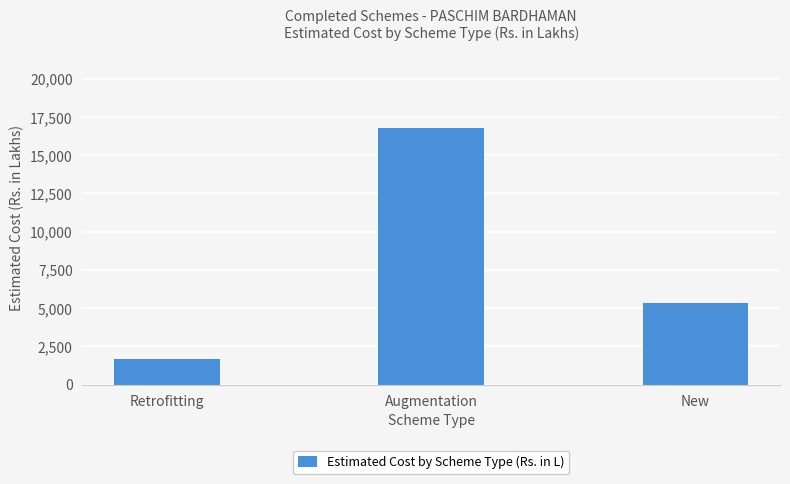

Rank the categories by value from highest to lowest.

Augmentation, New, Retrofitting